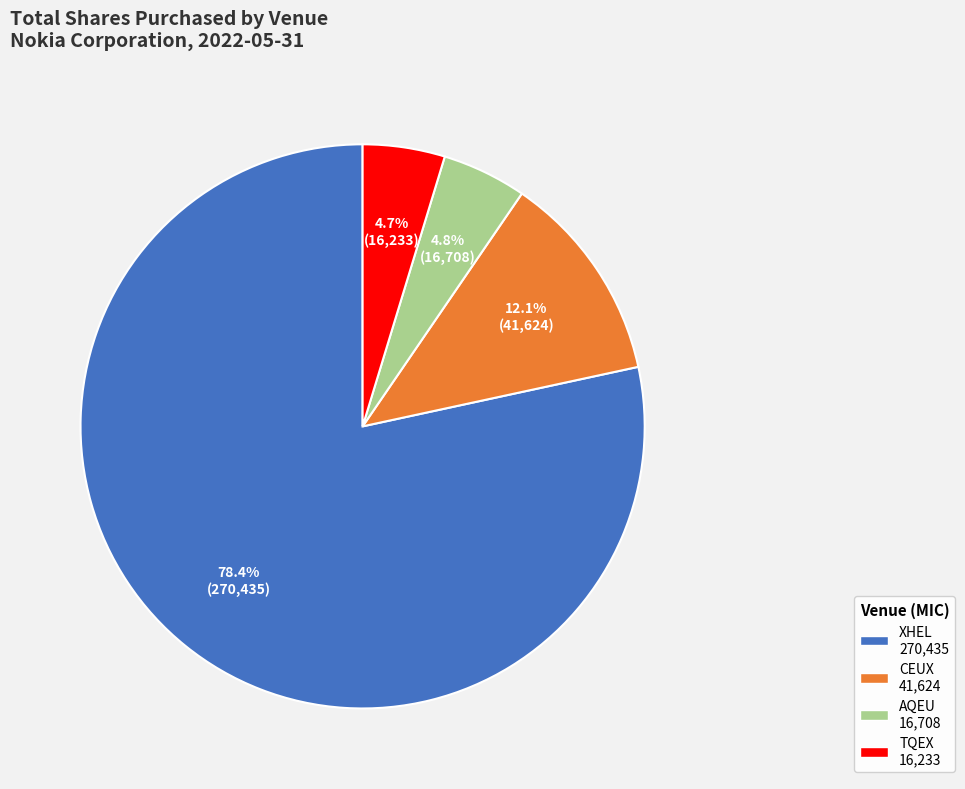

How much of the chart is everything except CEUX?

87.9%